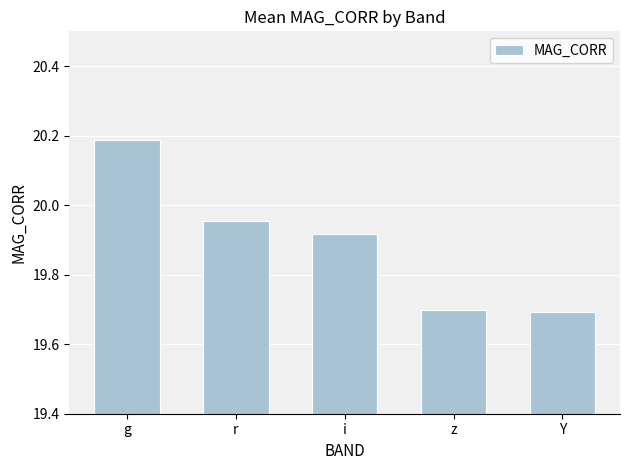

What position from the right is Y?

1